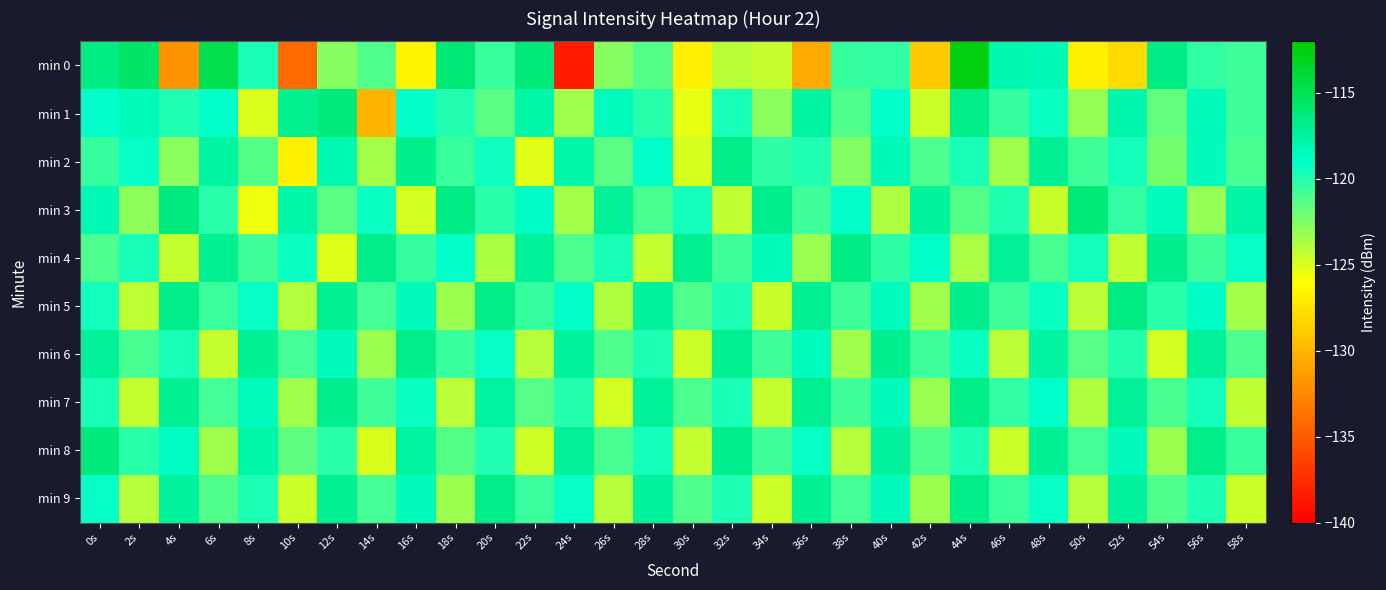

Which has a higher value, 26s or 4s?

26s